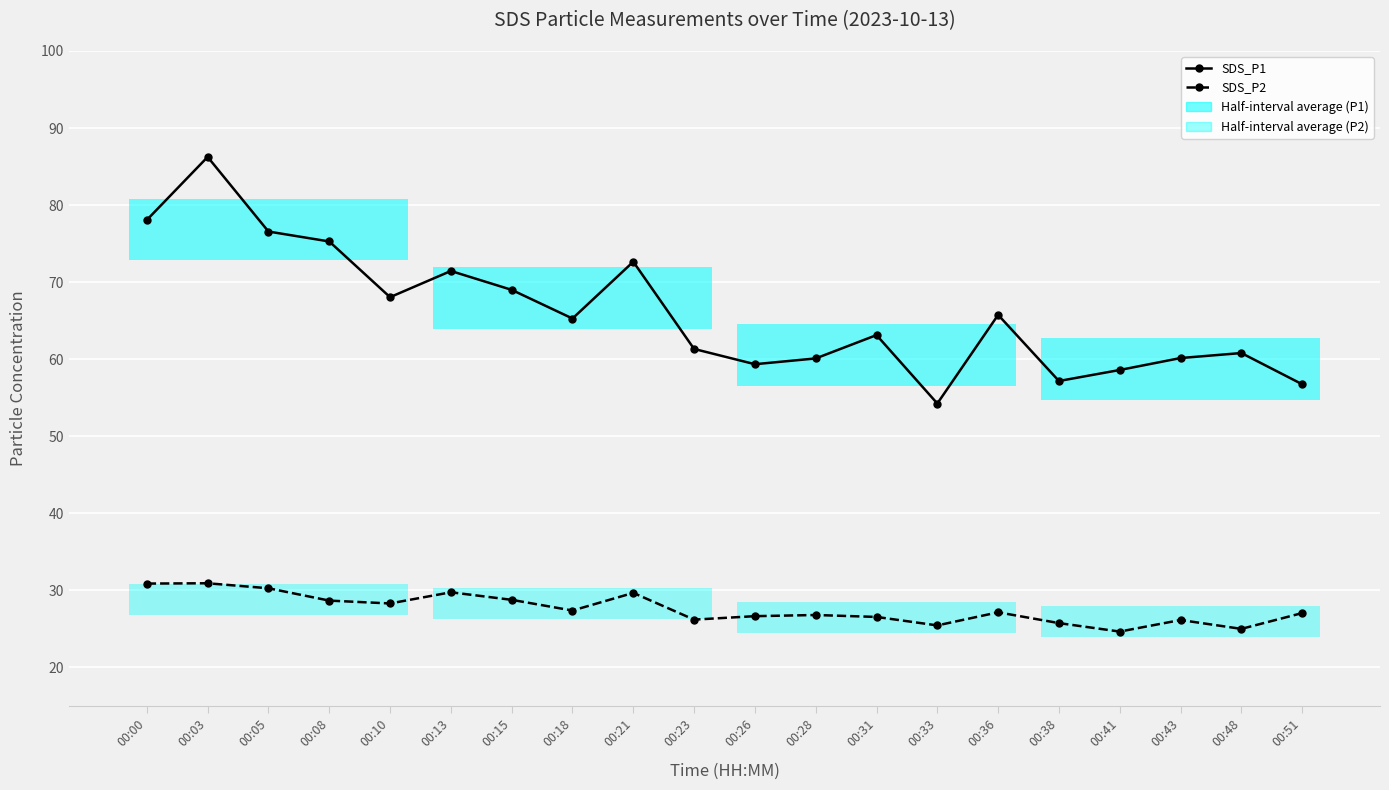

Which has a higher value, 00:51 or 00:28?

00:28